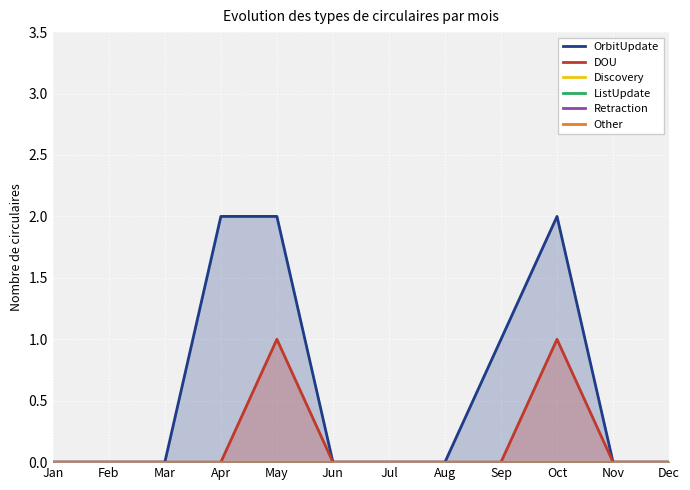

True or false: OrbitUpdate and ListUpdate intersect in this chart.

False